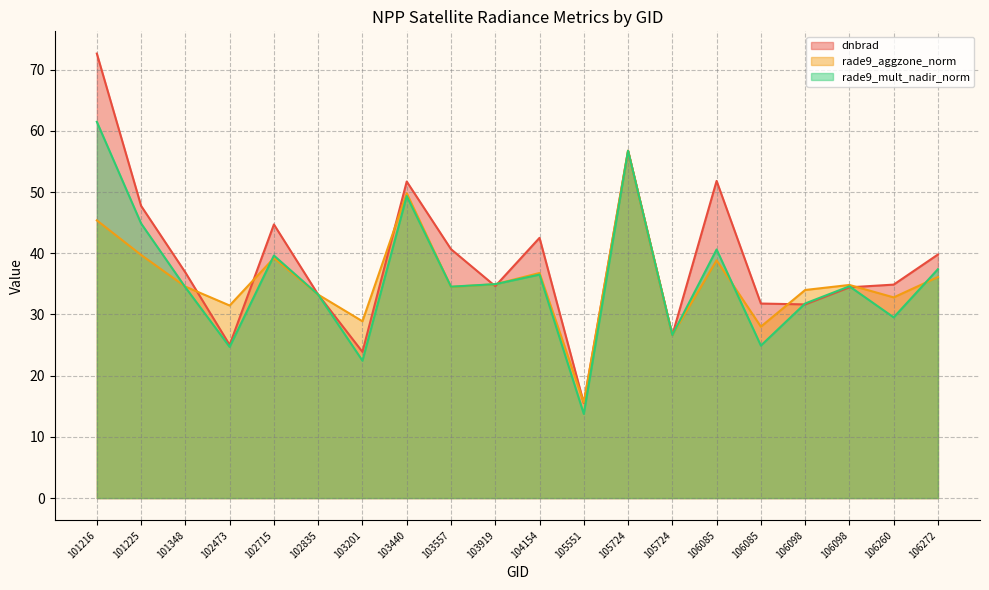

The dnbrad series shows 25.0 at 102473. True or false?

True